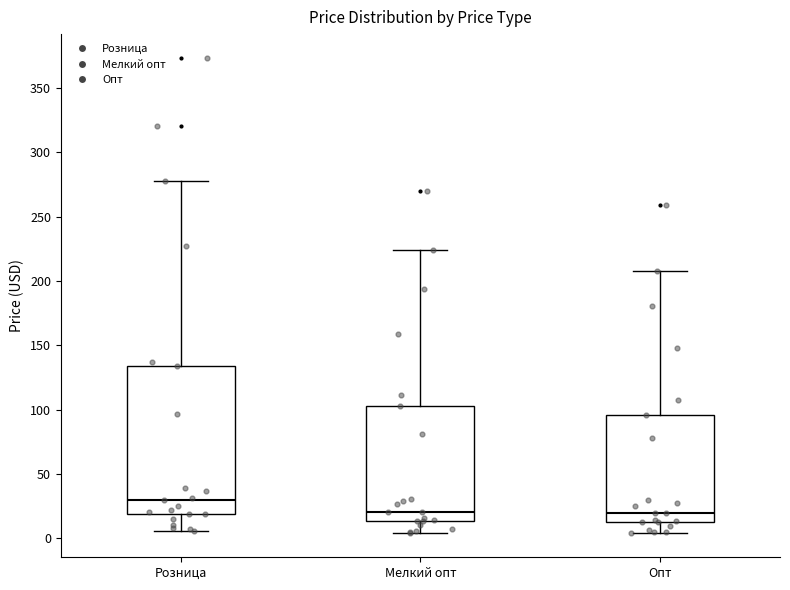

Which box's median line is the highest?

Розница